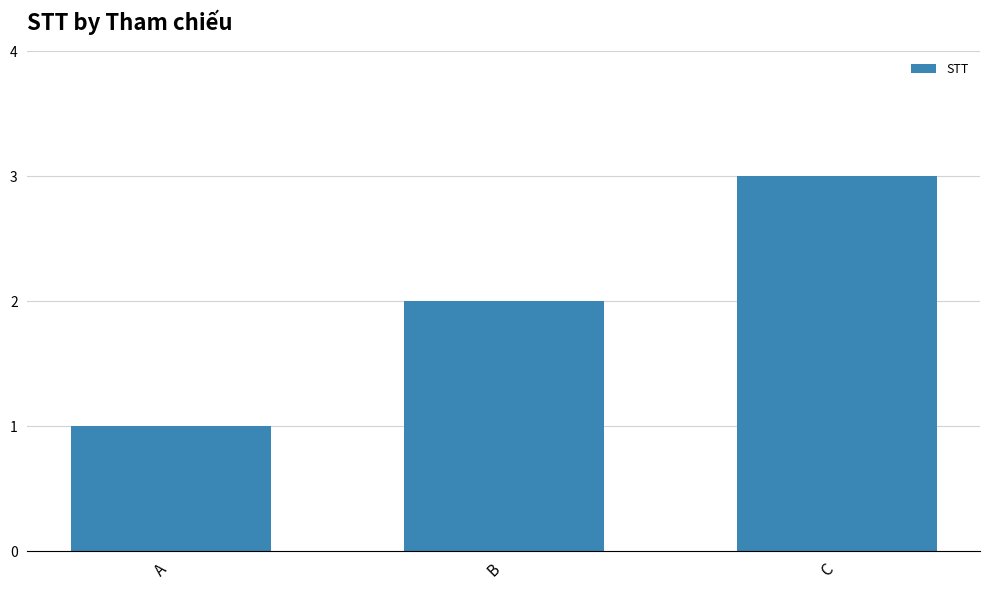

How many data points are less than 2?

1